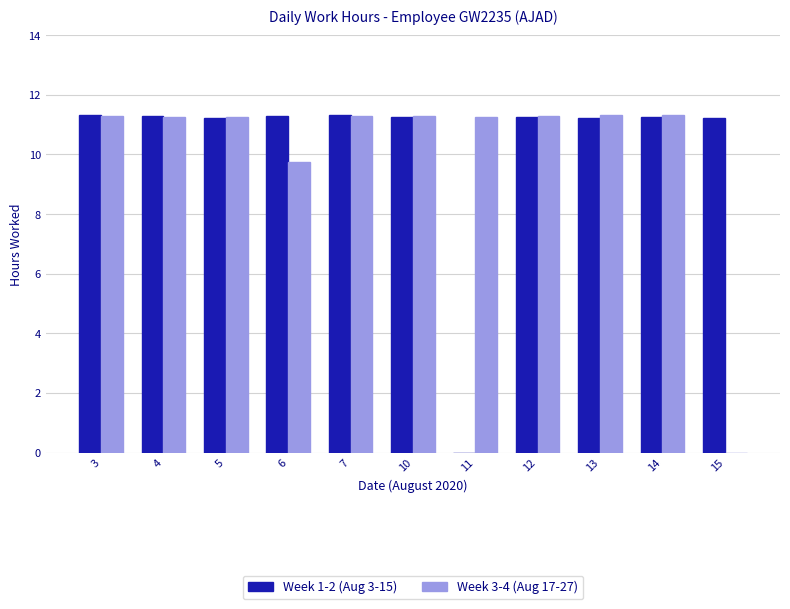

What value does the Week 3-4 (Aug 17-27) series have at 12?

11.3